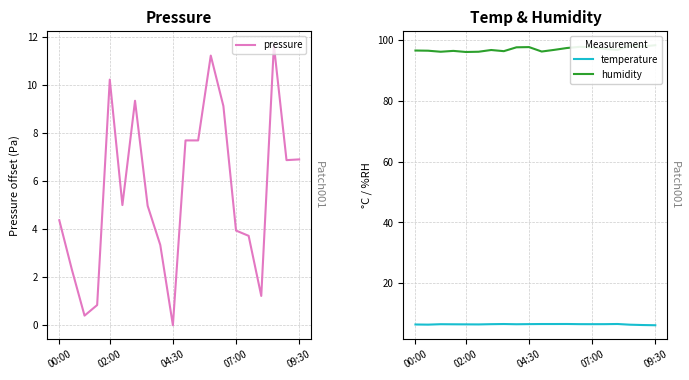

Is it true that temperature equals 6.2 at 18?

True